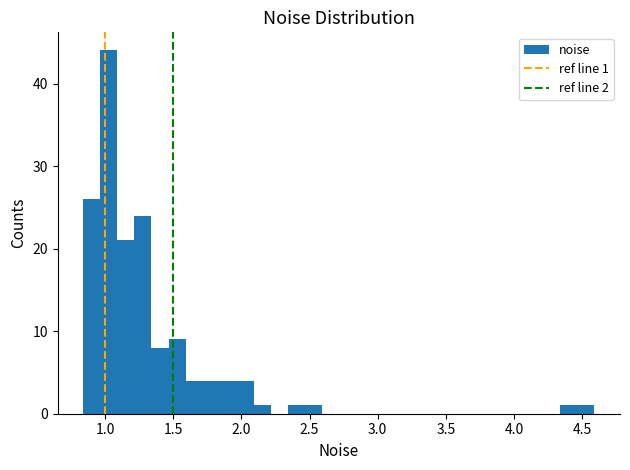

Around what value on the x-axis is the tallest bar? Give the approximate position of its centre, as read against the axis.

1.05